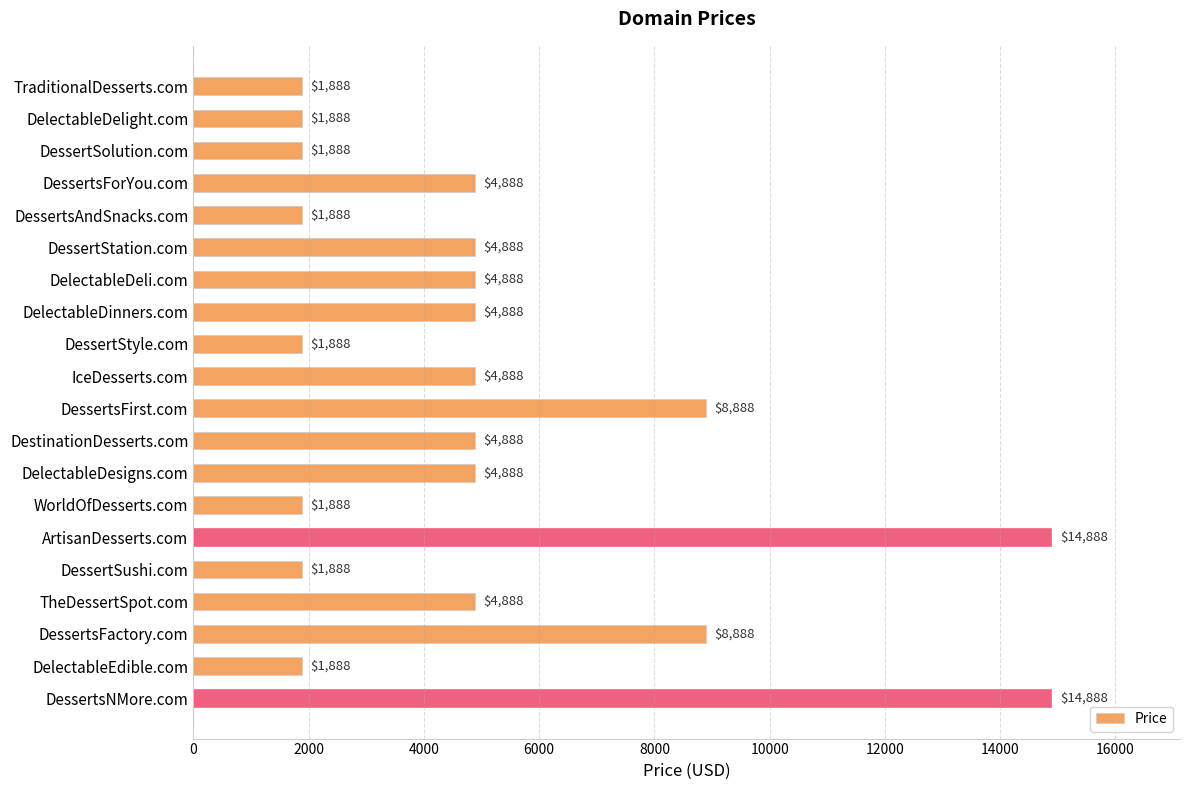

What is the sum of all values?

101760